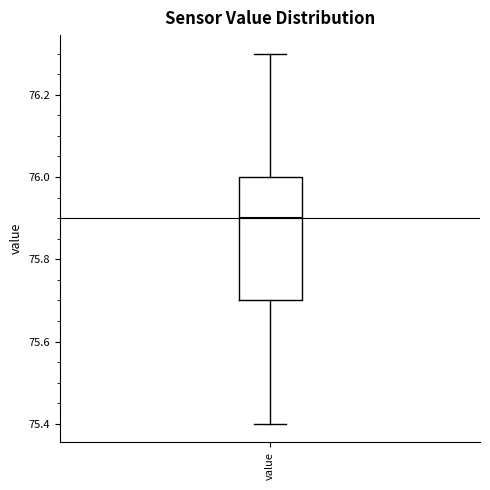

Read this box plot against the y-axis: the position of the median line, the range covered by the box, and the ends of both whiskers. The values are not printed on the chart, so give them approximately, as read against the axis.

median 75.9, box 75.7 to 76.0, whiskers 75.4 to 76.3